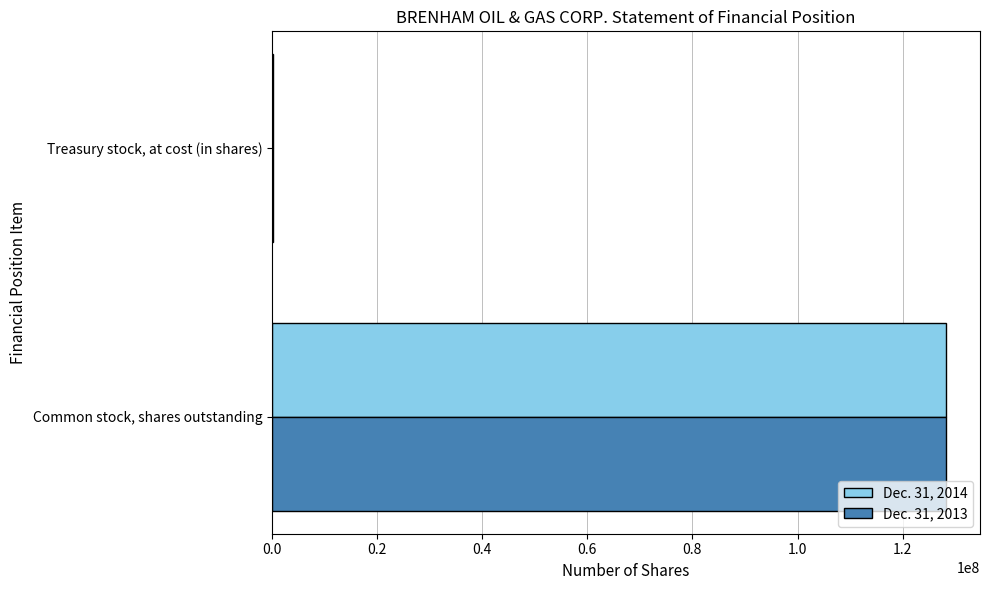

What is the greatest value displayed?

128293536